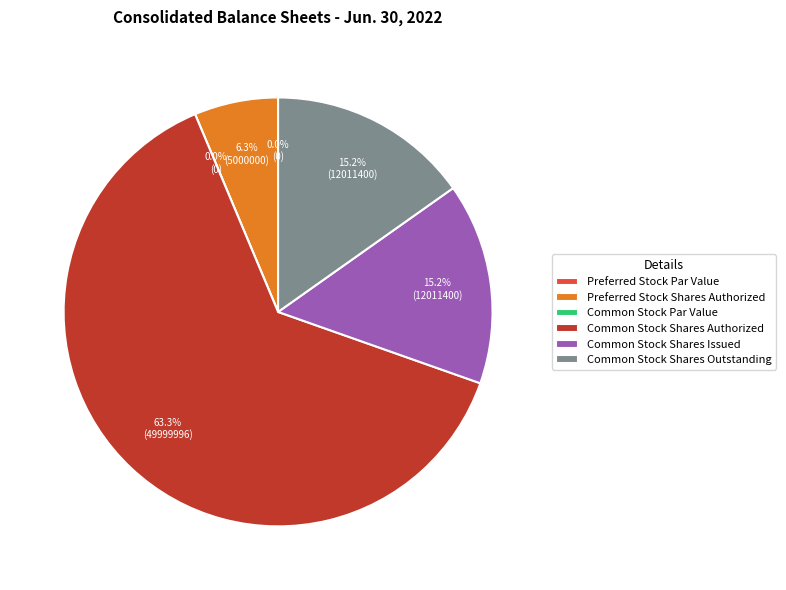

How many segments does this pie chart have?

6